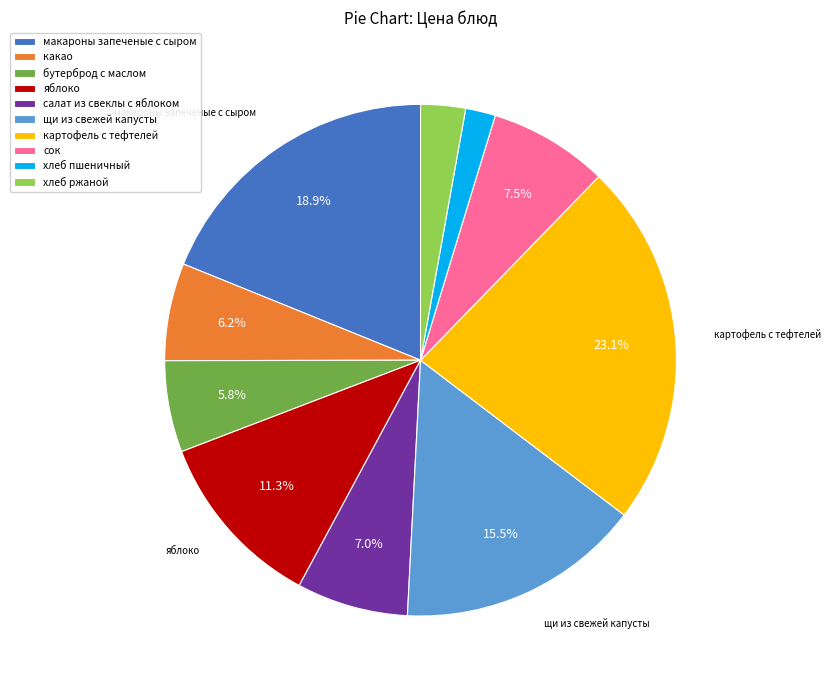

True or false: какао accounts for 21% of the total.

False